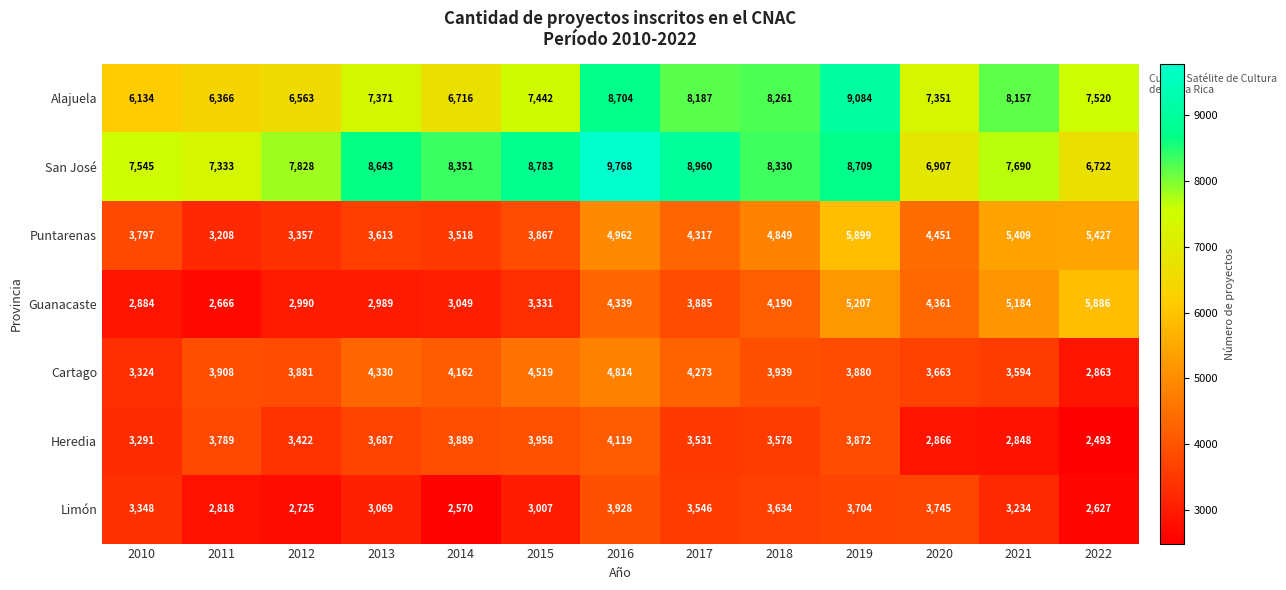

List the series in order of their peak value, lowest first.

Limón, Heredia, Cartago, Guanacaste, Puntarenas, Alajuela, San José